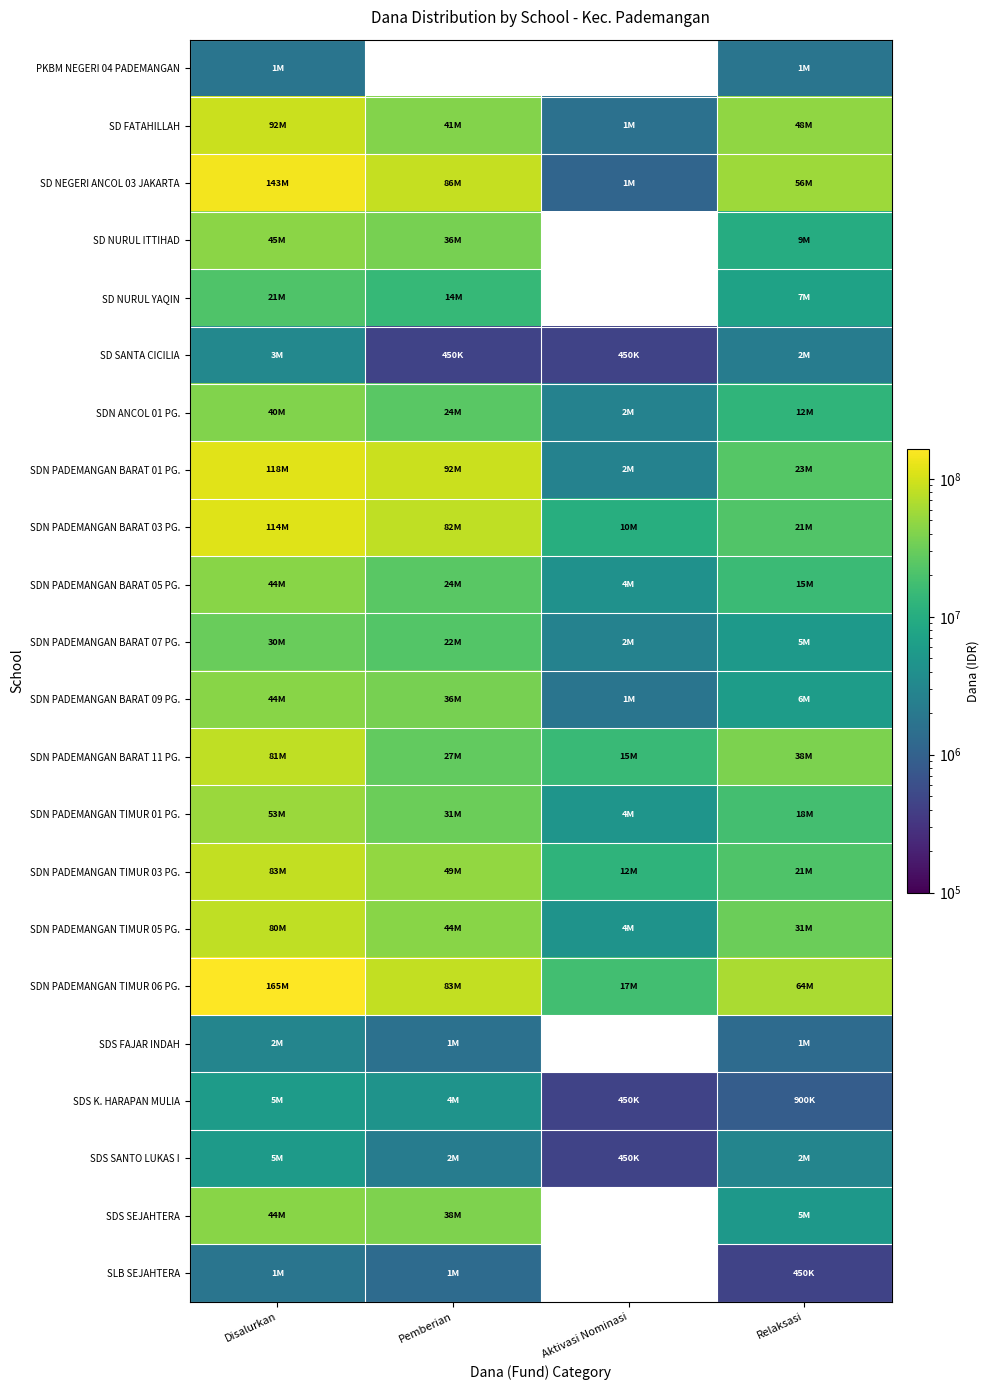

What is the spread (max minus min) of values at Relaksasi?

64125000.0